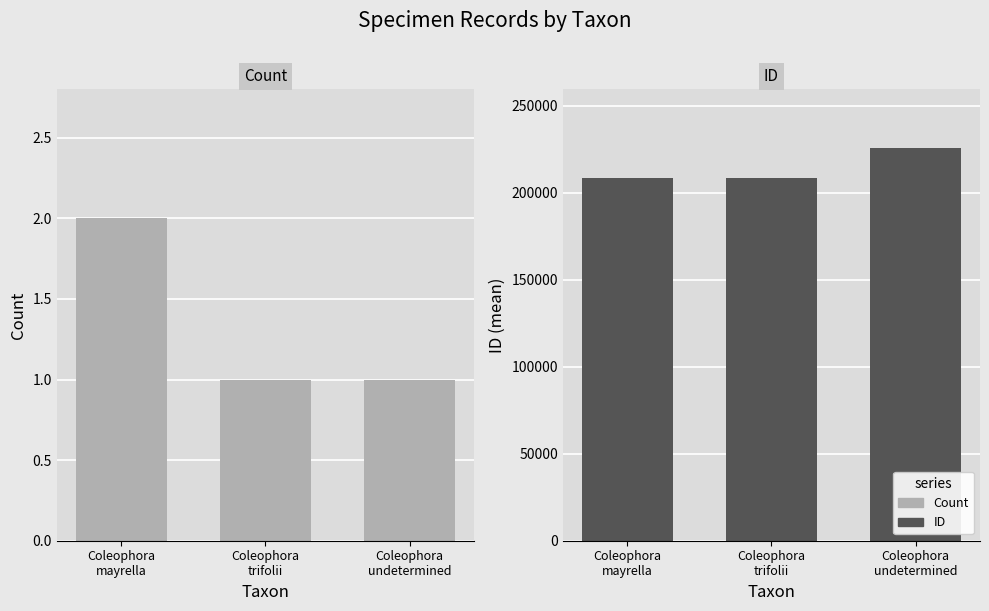

What is the label of the 3rd bar from the right?

Coleophora
mayrella